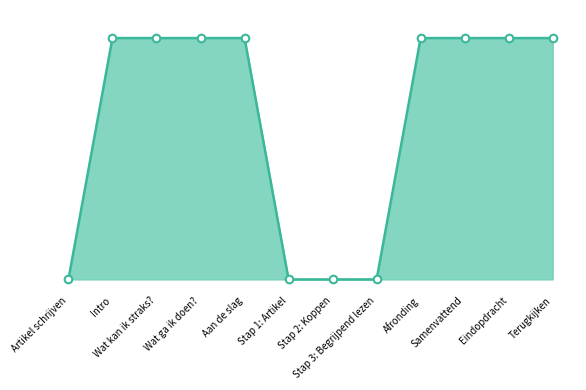

What is the change in value from Wat ga ik doen? to Stap 1: Artikel?

-4299559